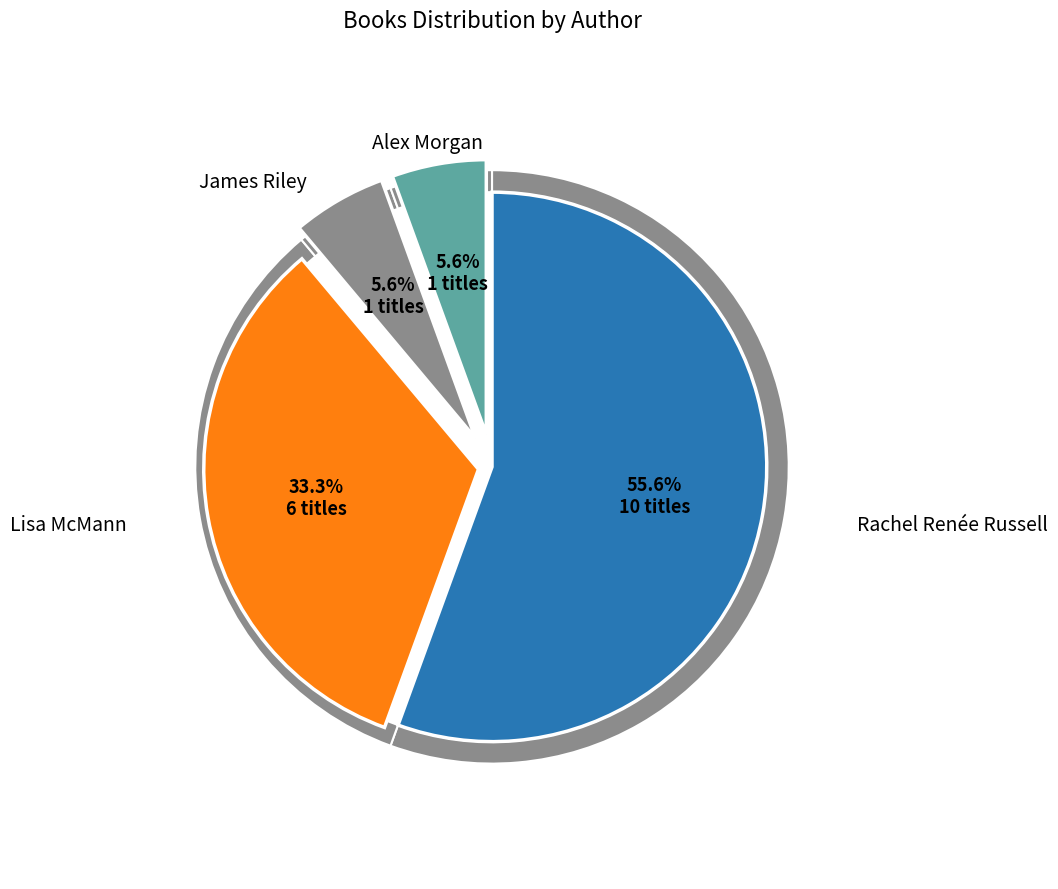

How much of the chart is everything except Rachel Renée Russell (49850702)?

44.4%